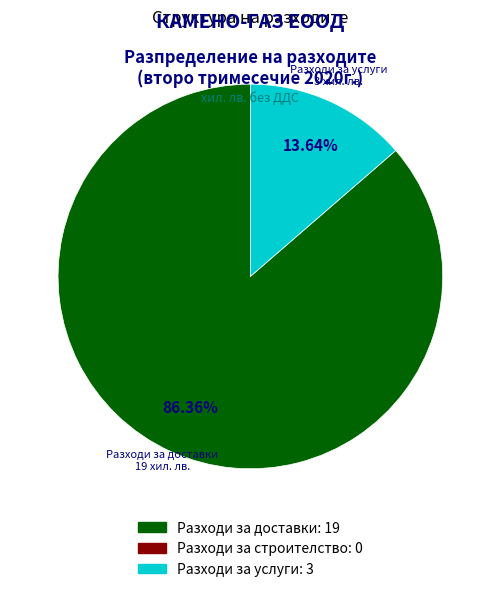

Is there a majority slice in this chart?

Yes